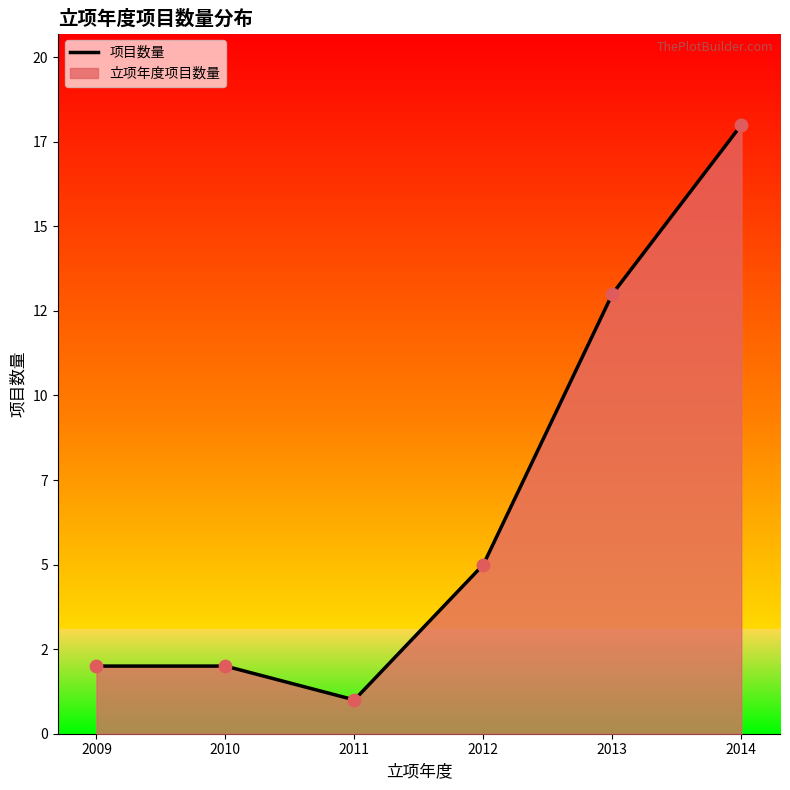

What is the ratio of the value at 2009 to the value at 2011?

2.0